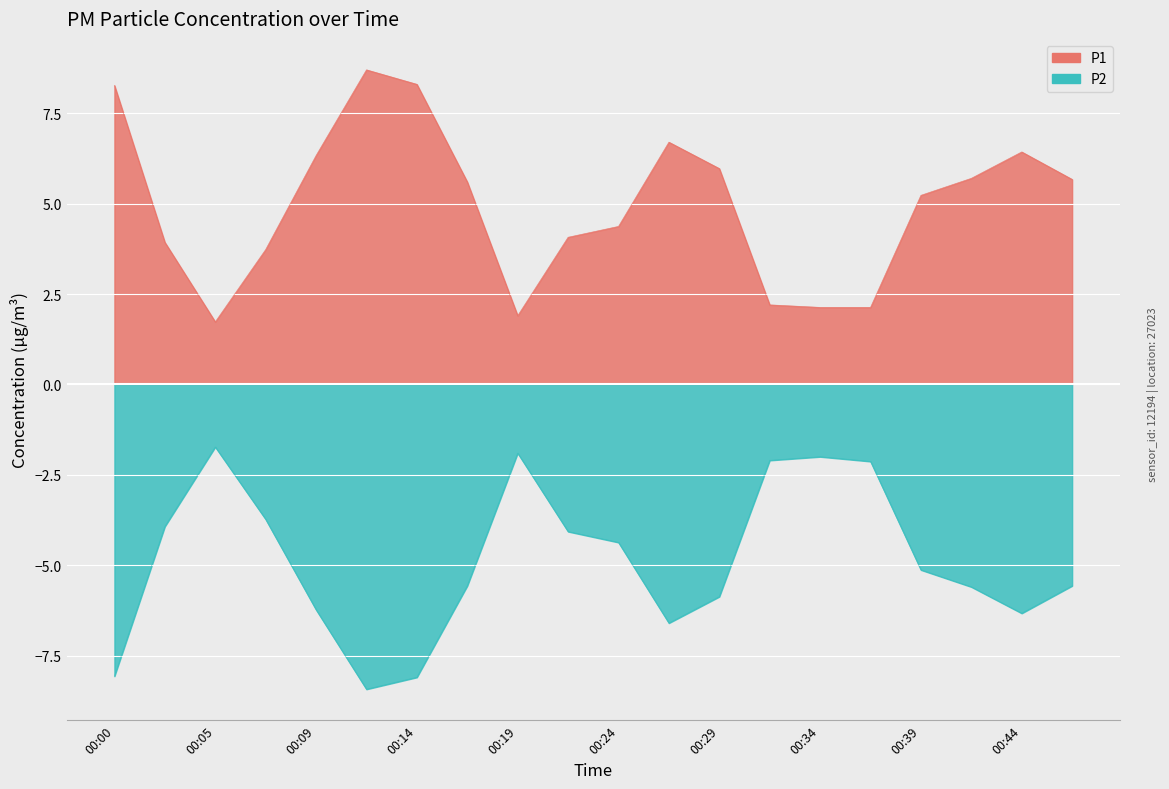

Which series changed the most between 00:36 and 00:44?

P1